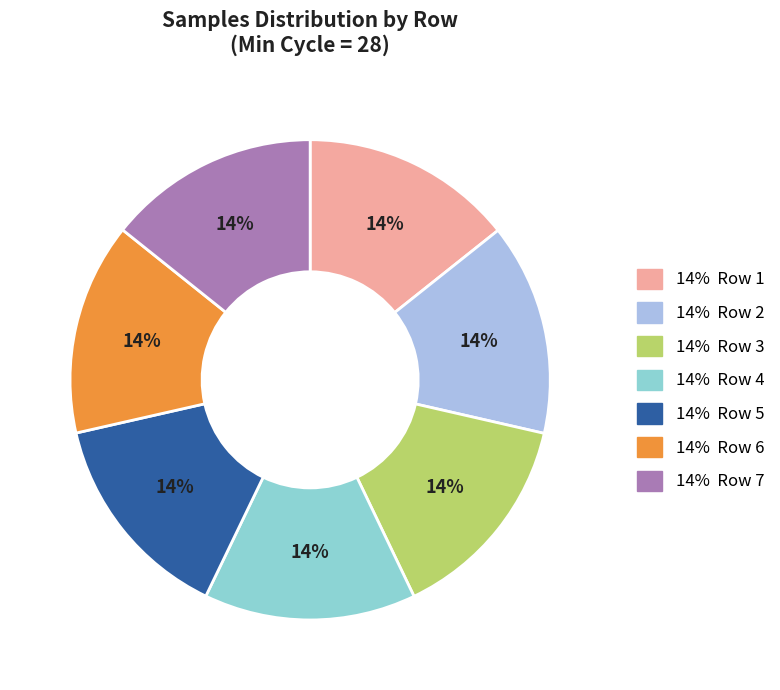

How many segments does this pie chart have?

7